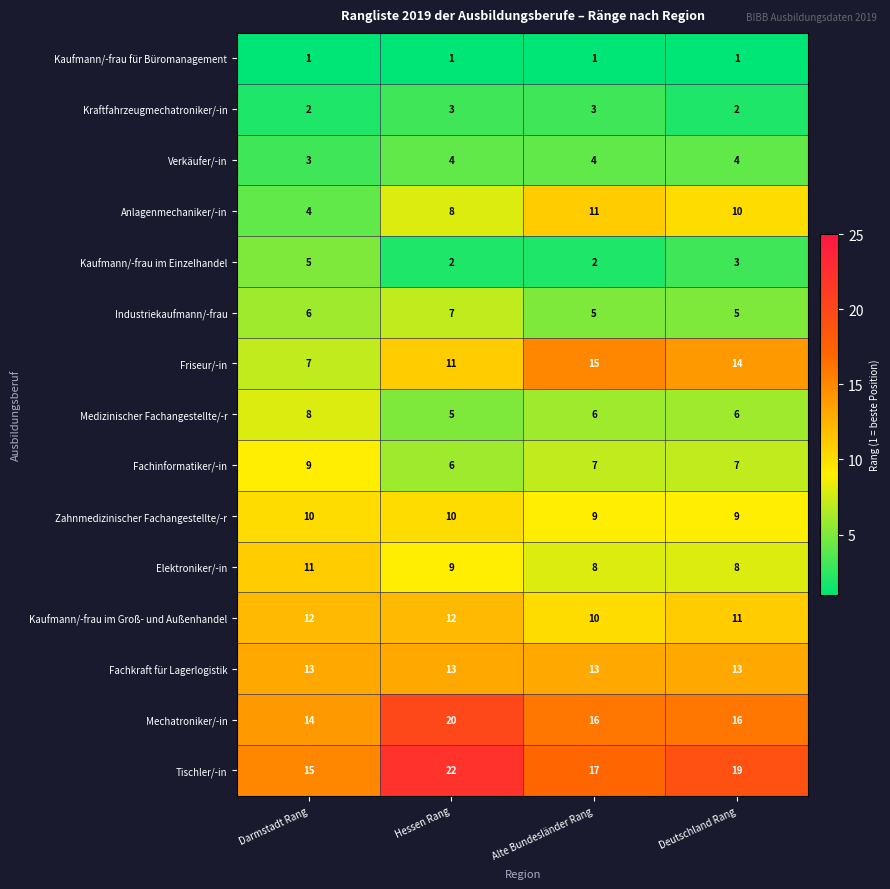

What is the sum of all Tischler/-in values?

73